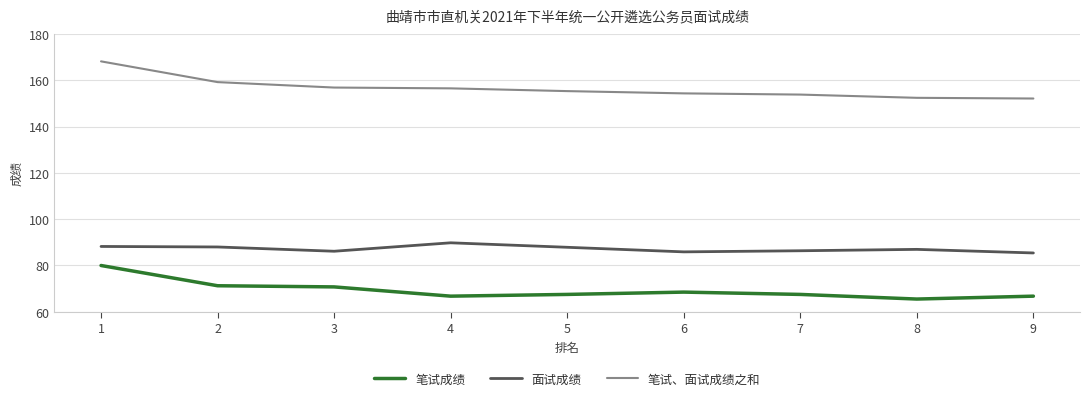

Read the 笔试、面试成绩之和 value at 8.

152.5